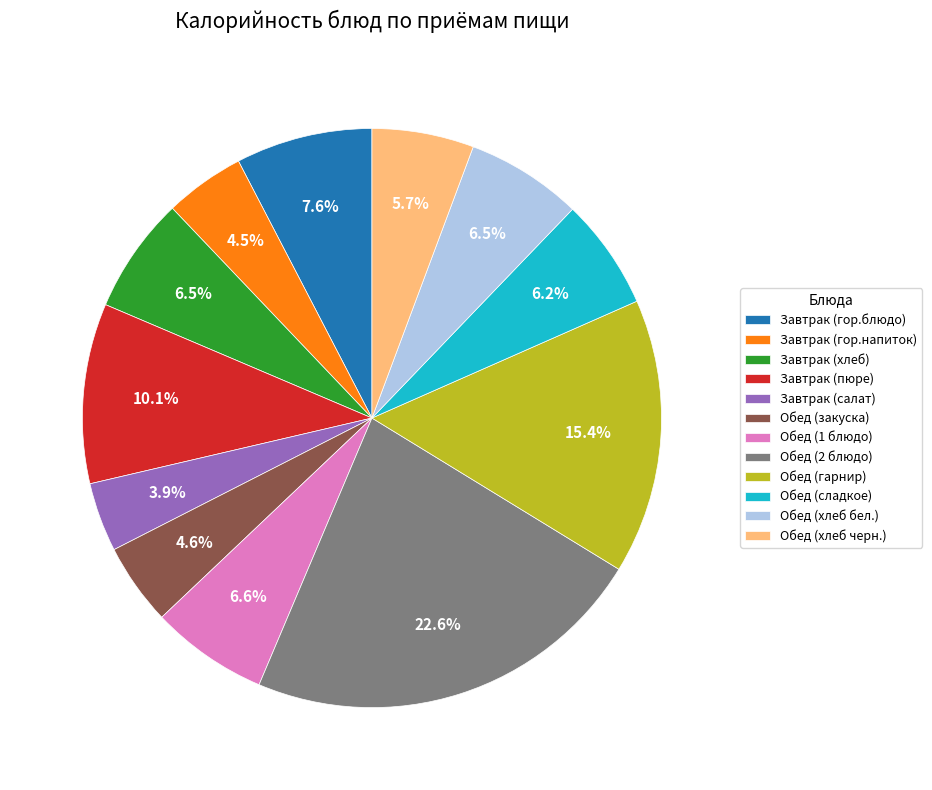

How many segments does this pie chart have?

12